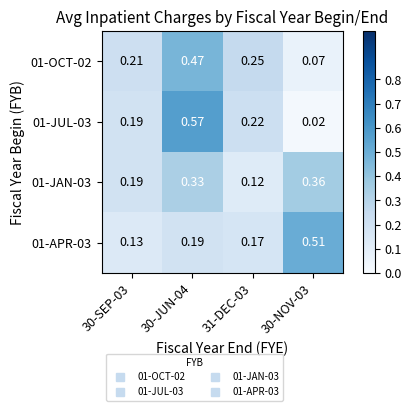

Is the value of 01-APR-03 at 30-NOV-03 greater than the value of 01-JUL-03 at 30-NOV-03?

Yes